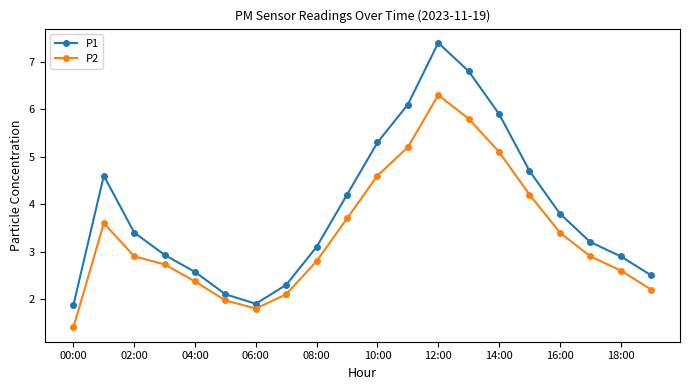

True or false: P1 has more than 1 points higher than both neighbors.

True